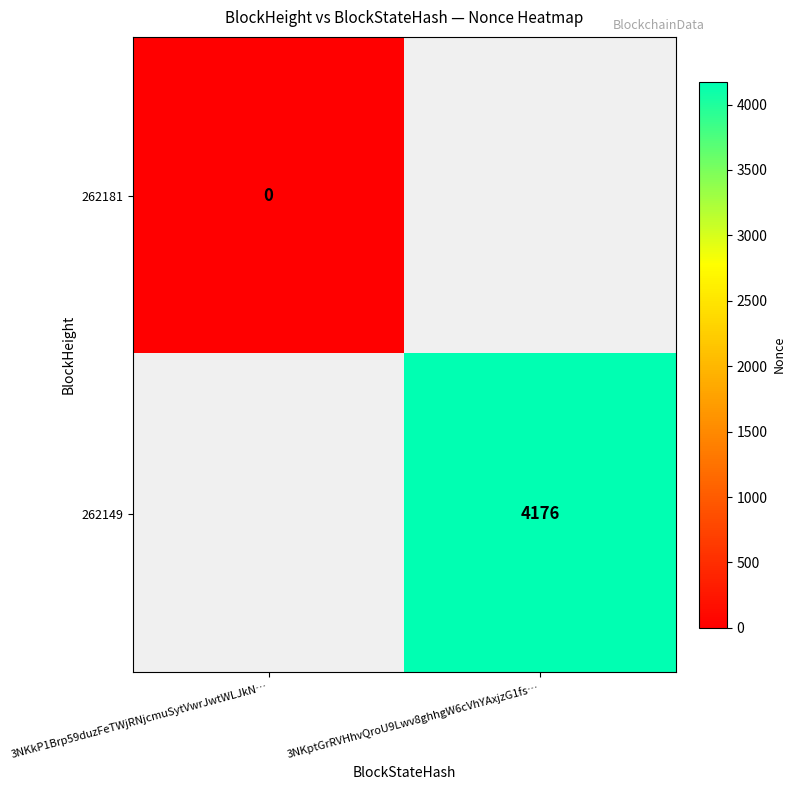

Is the value of 262149 at 3NKptGrRVHhvQroU9Lwv8ghhgW6cVhYAxjzG1fs… greater than the value of 262181 at 3NKkP1Brp59duzFeTWjRNjcmuSytVwrJwtWLJkN…?

Yes